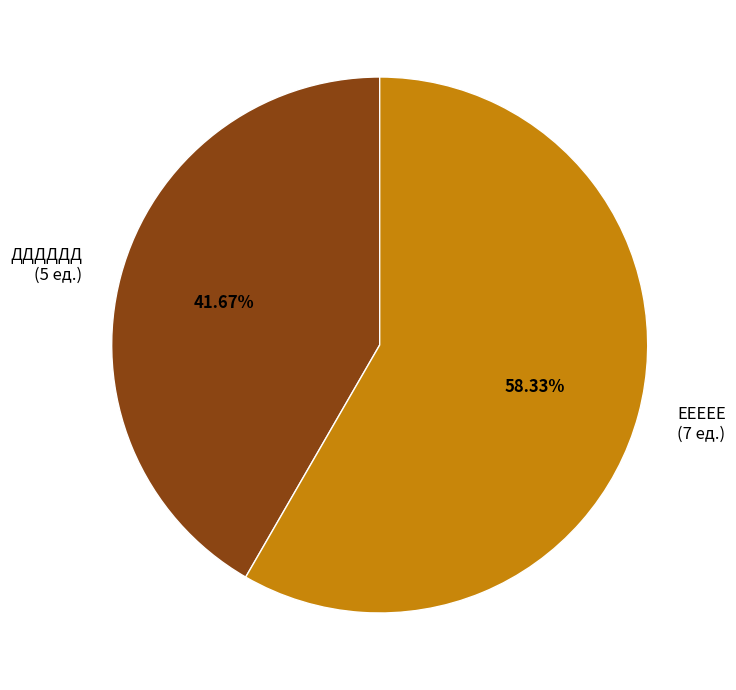

To the nearest percent, what is the combined percentage of ЕЕЕЕЕ and ДДДДДД?

100%